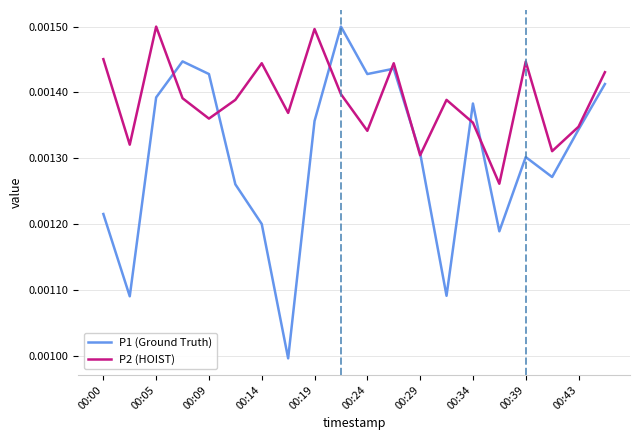

List the series in order of their overall mean, lowest first.

P1 (Ground Truth), P2 (HOIST)